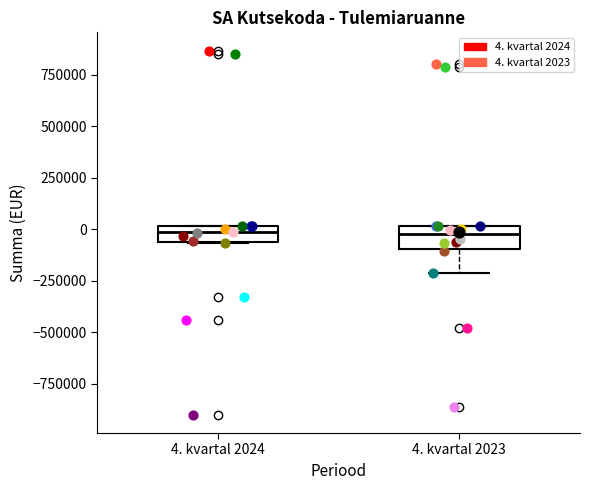

Reading left to right, transcribe this box plot: for each box, give where its median line is, the range the box spans, and where its two whiskers end, as read against the y-axis. The values are not printed on the chart, so give them approximately, as read against the axis.

4. kvartal 2024: median 0 (inside the box), box -50000 to 0, whiskers -50000 to 0
4. kvartal 2023: median 0 (inside the box), box -100000 to 0, whiskers -200000 to 0